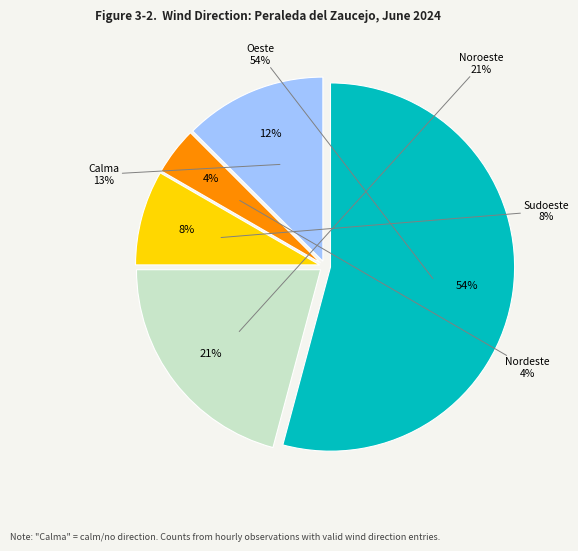

Count the number of slices in the pie.

5